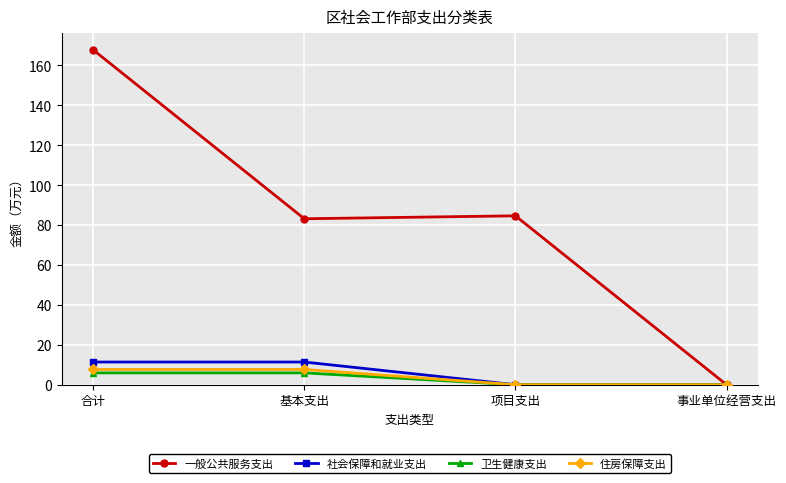

True or false: 社会保障和就业支出 has more than 1 points higher than both neighbors.

False